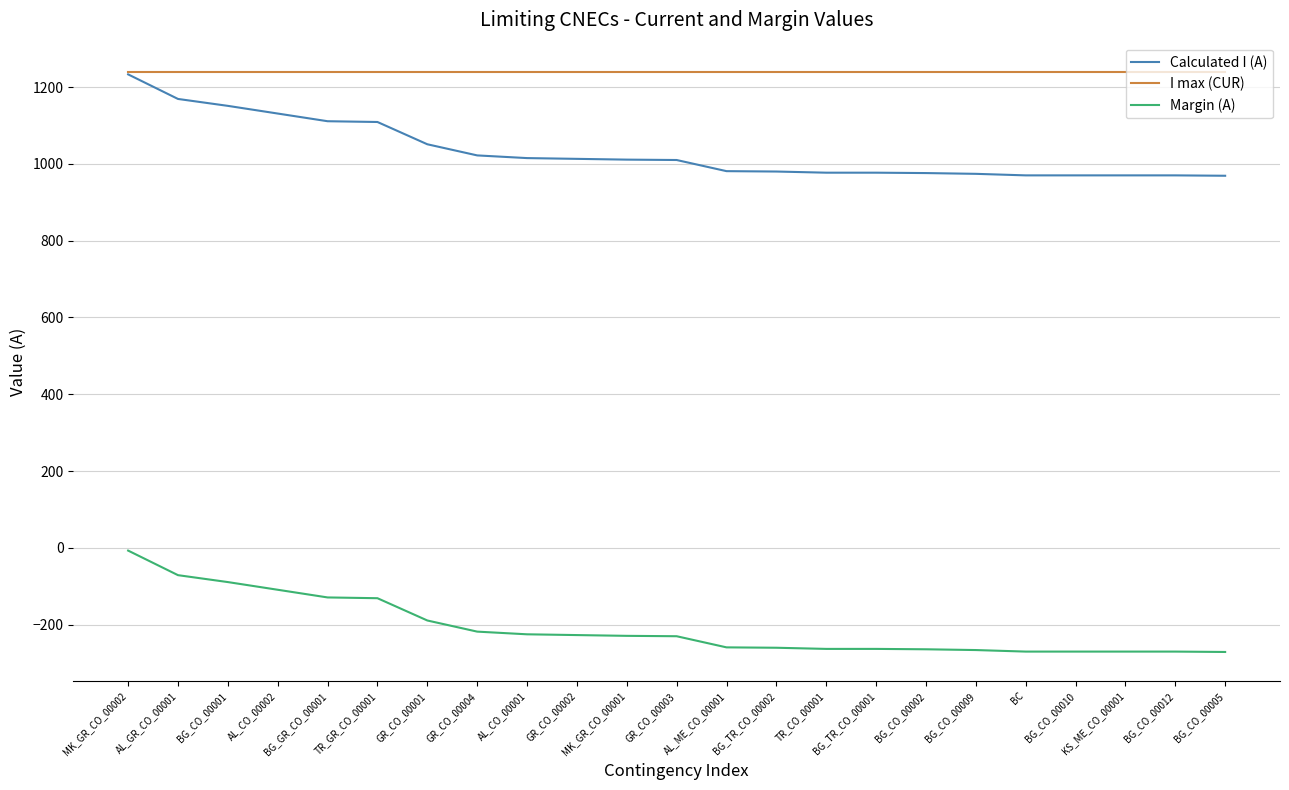

The value of Margin (A) at AL_CO_00002 is -109. True or false?

True